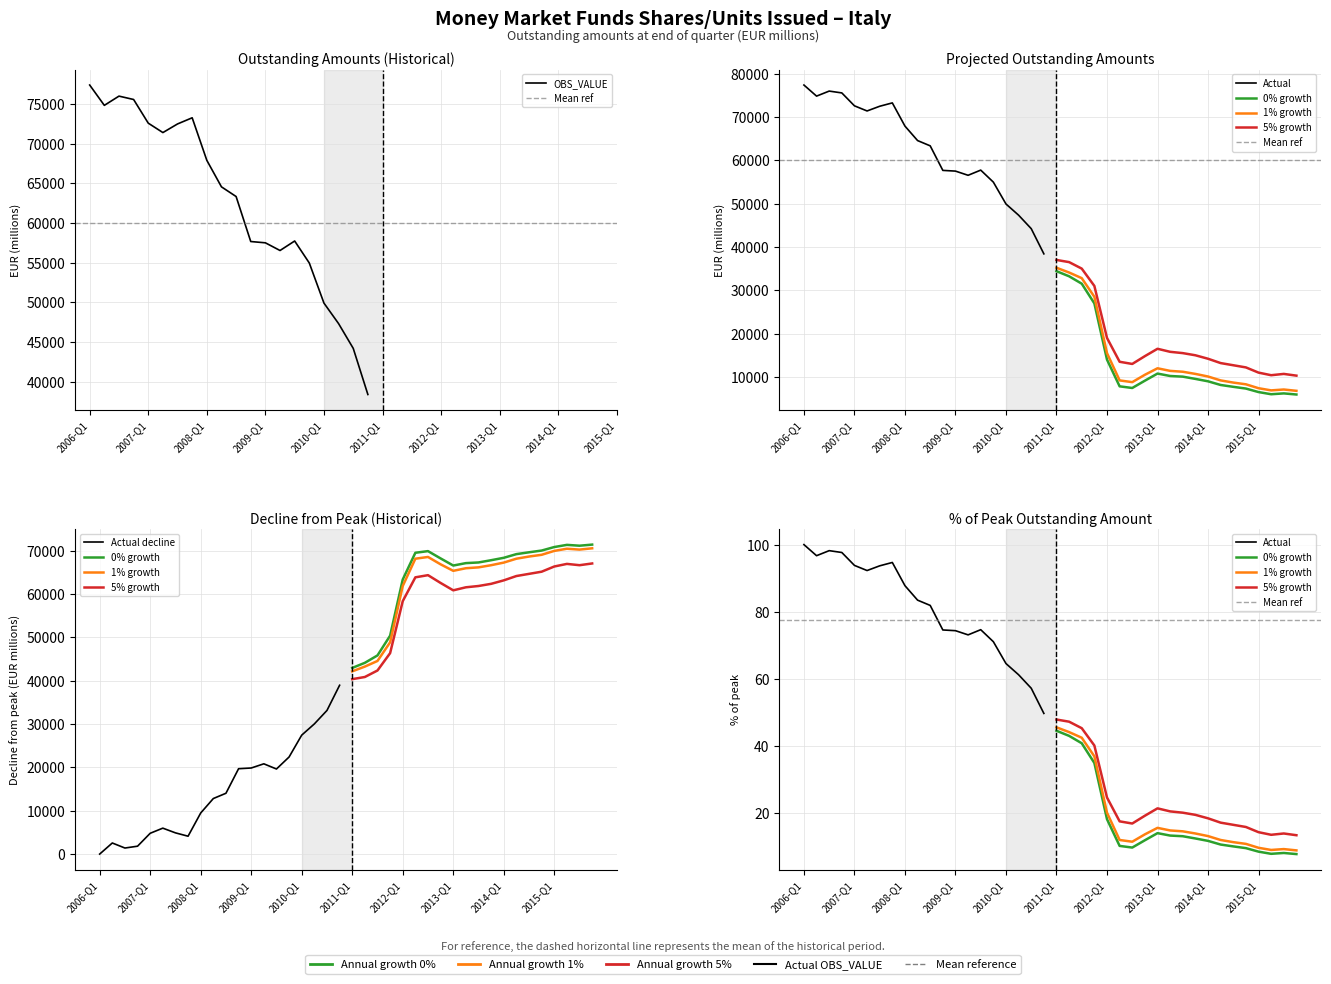

Where does the data first go above 64551?

2006-Q1